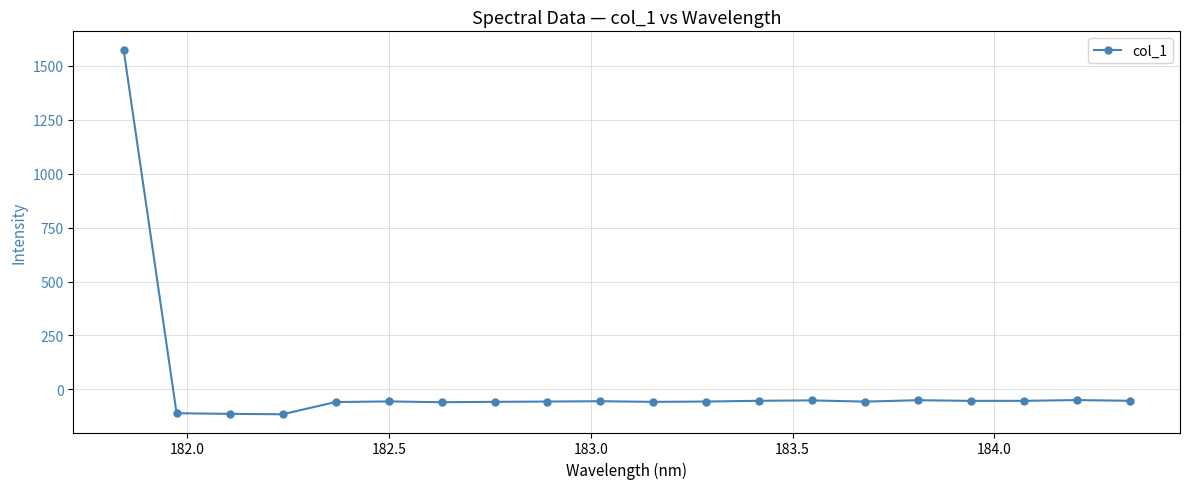

What is the difference between the maximum and minimum values?

1689.5